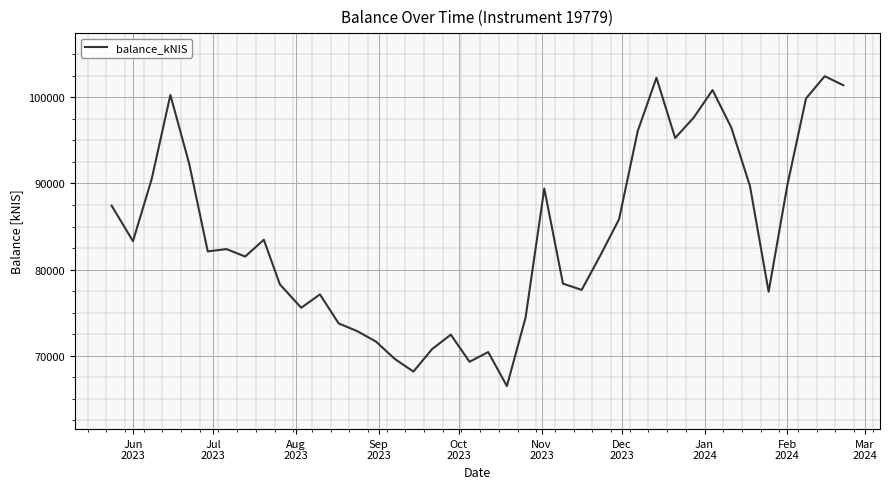

What is the smallest value displayed?

66486.4